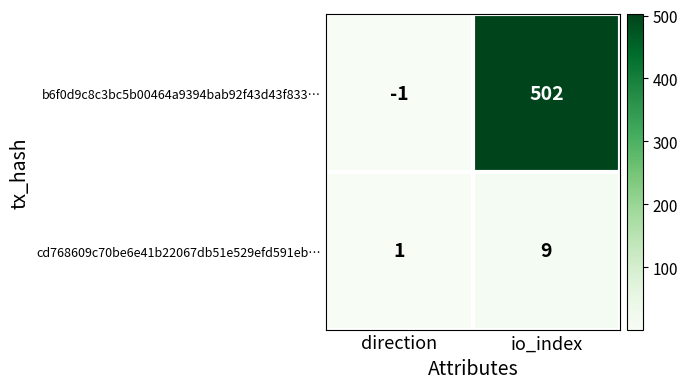

Is it true that cd768609c70be6e41b22067db51e529efd591eb… equals 2 at io_index?

False